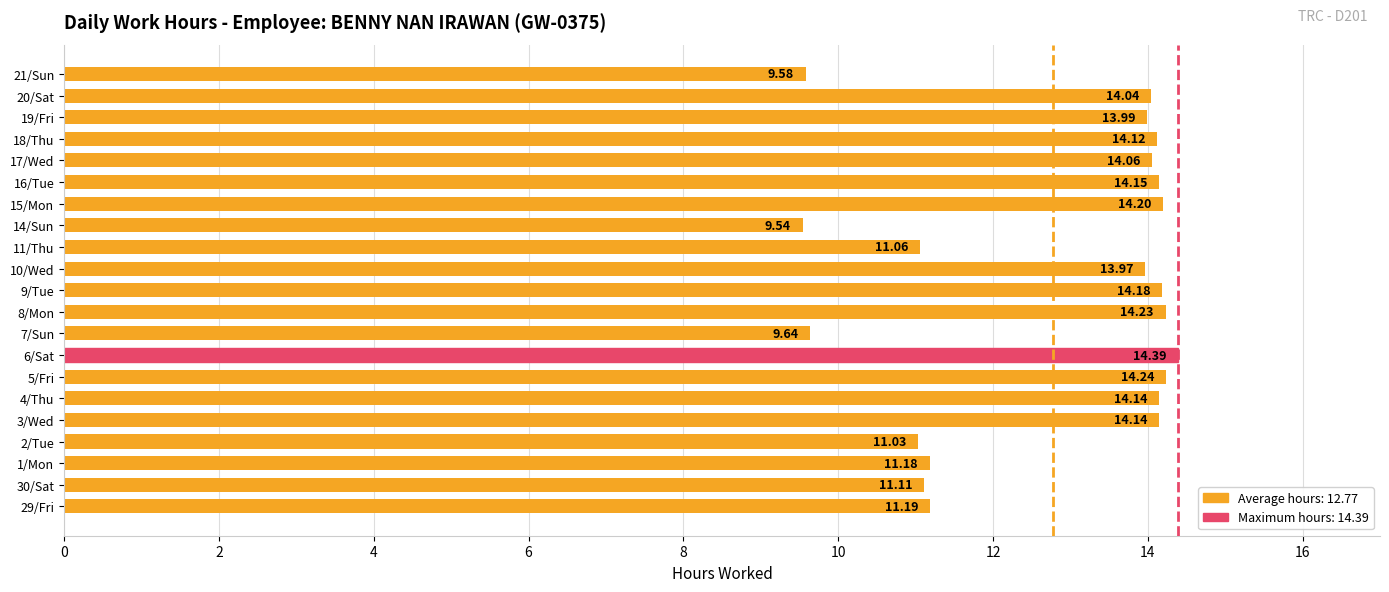

Between 14/Sun and 19/Fri, which is larger?

19/Fri